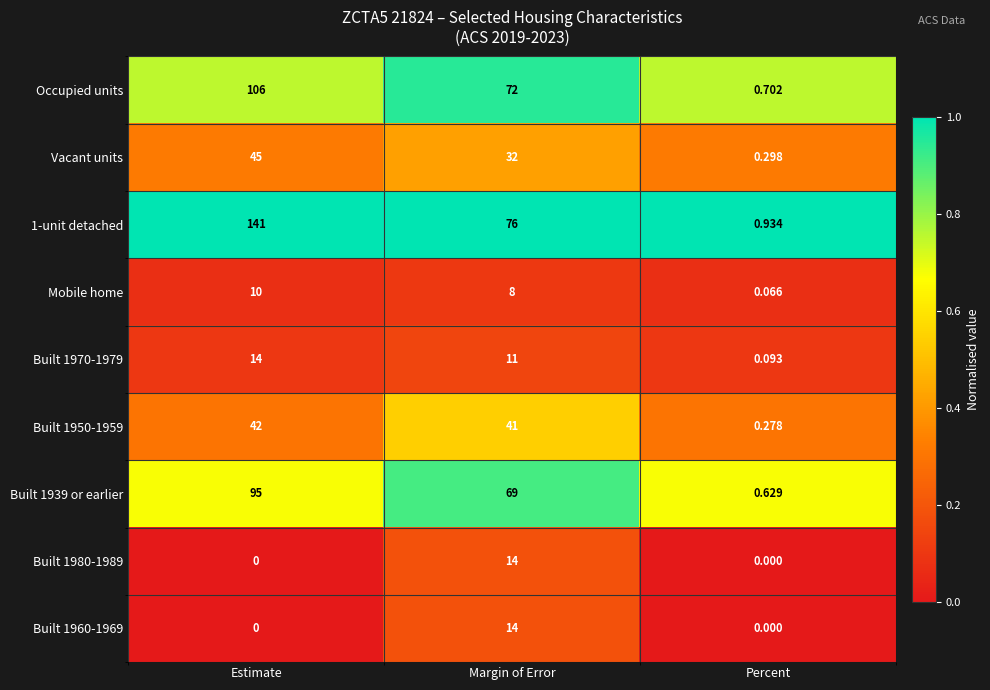

Is the value of Mobile home at Margin of Error greater than the value of Occupied units at Margin of Error?

No